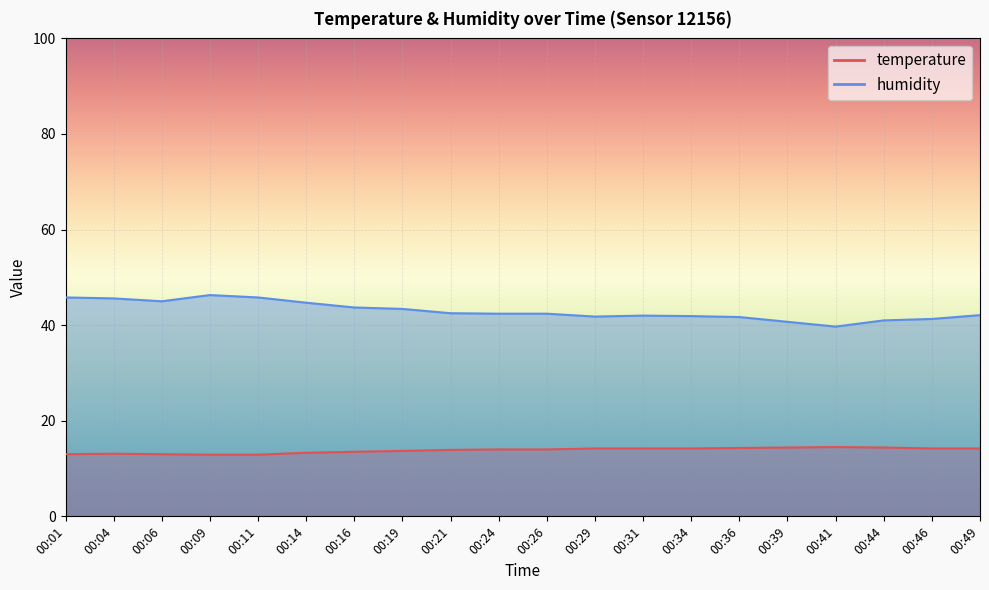

Between 00:01 and 00:24, which series saw the biggest shift?

humidity